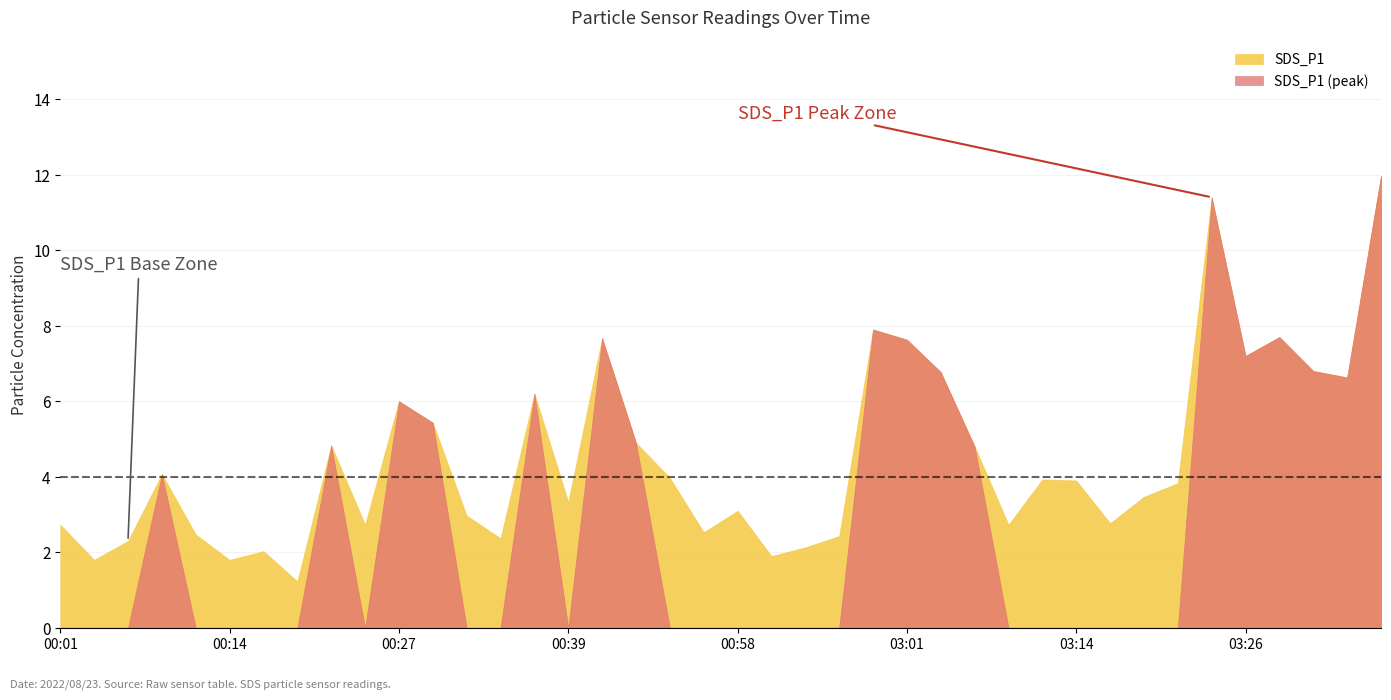

At 03:14, list the series in order from largest to smallest.

SDS_P1, SDS_P1 (peak)